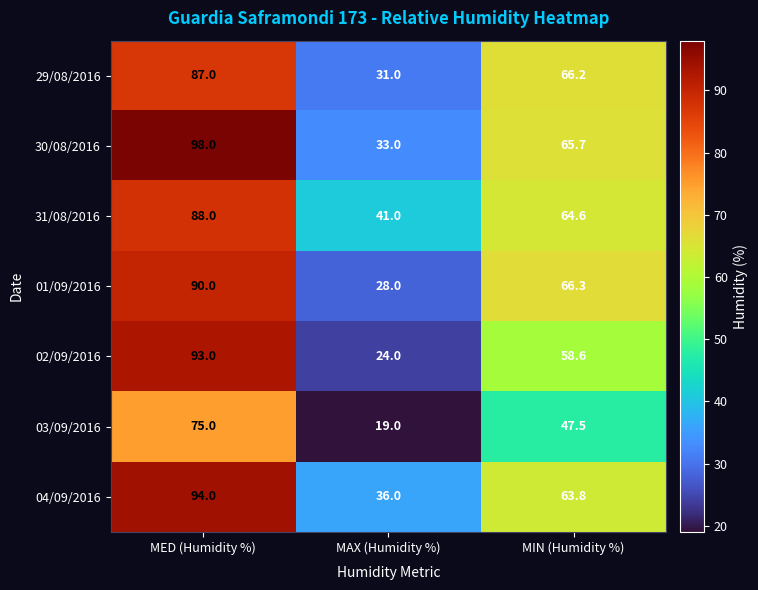

What is the average value of the 02/09/2016 series?

58.5